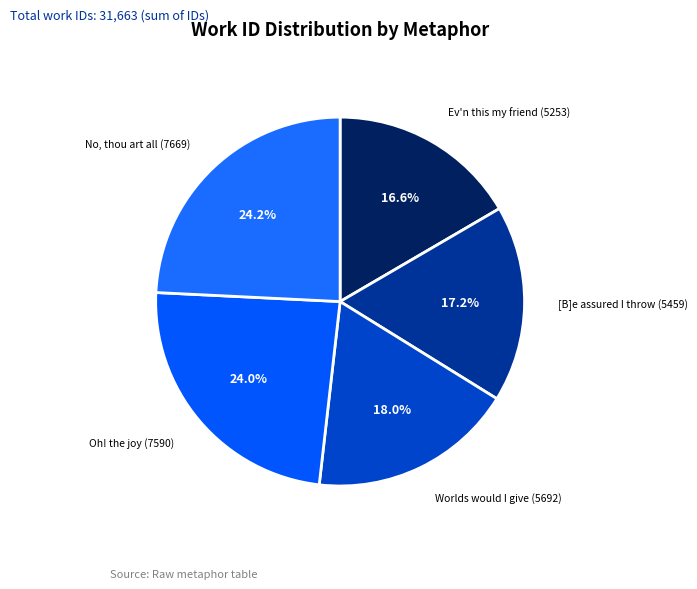

To the nearest percent, what is the combined percentage of Oh! the joy (7590) and No, thou art all (7669)?

48%